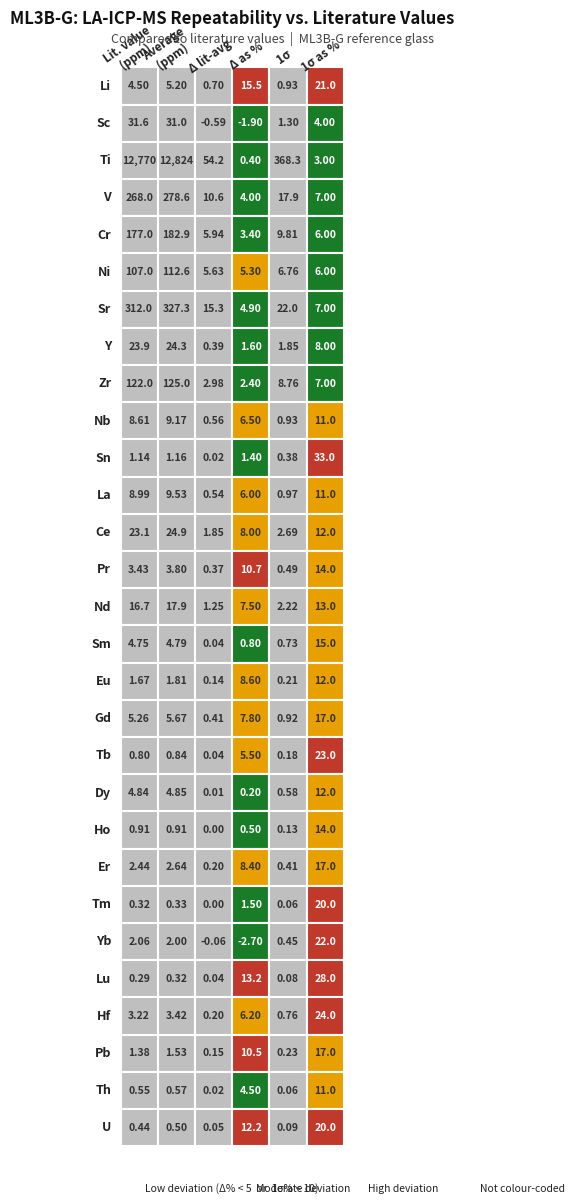

The Dy series shows 0.0 at 3. True or false?

False